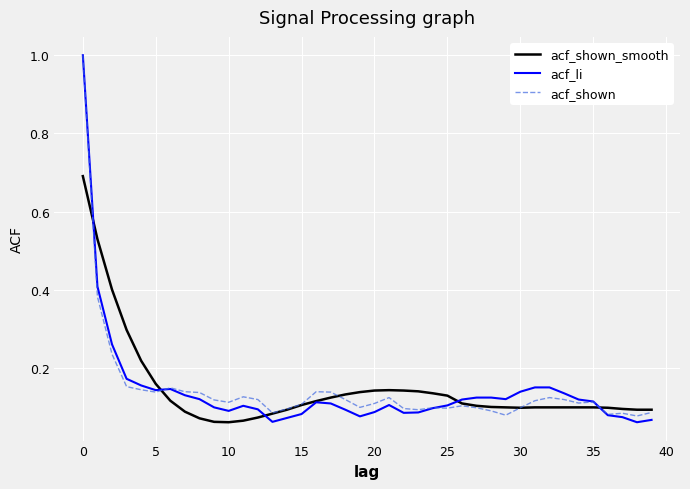

Which series has the largest range (max minus min)?

acf_li